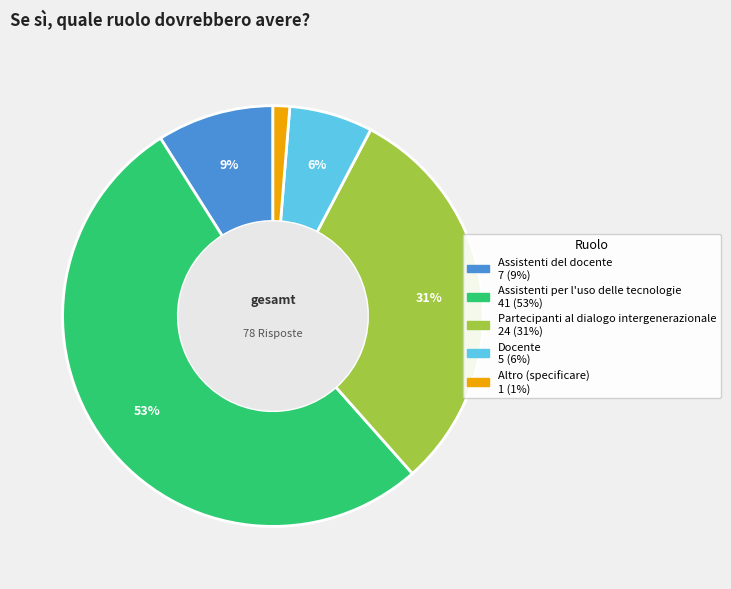

What percentage is the Assistenti per l'uso delle tecnologie slice, to the nearest percent?

53%